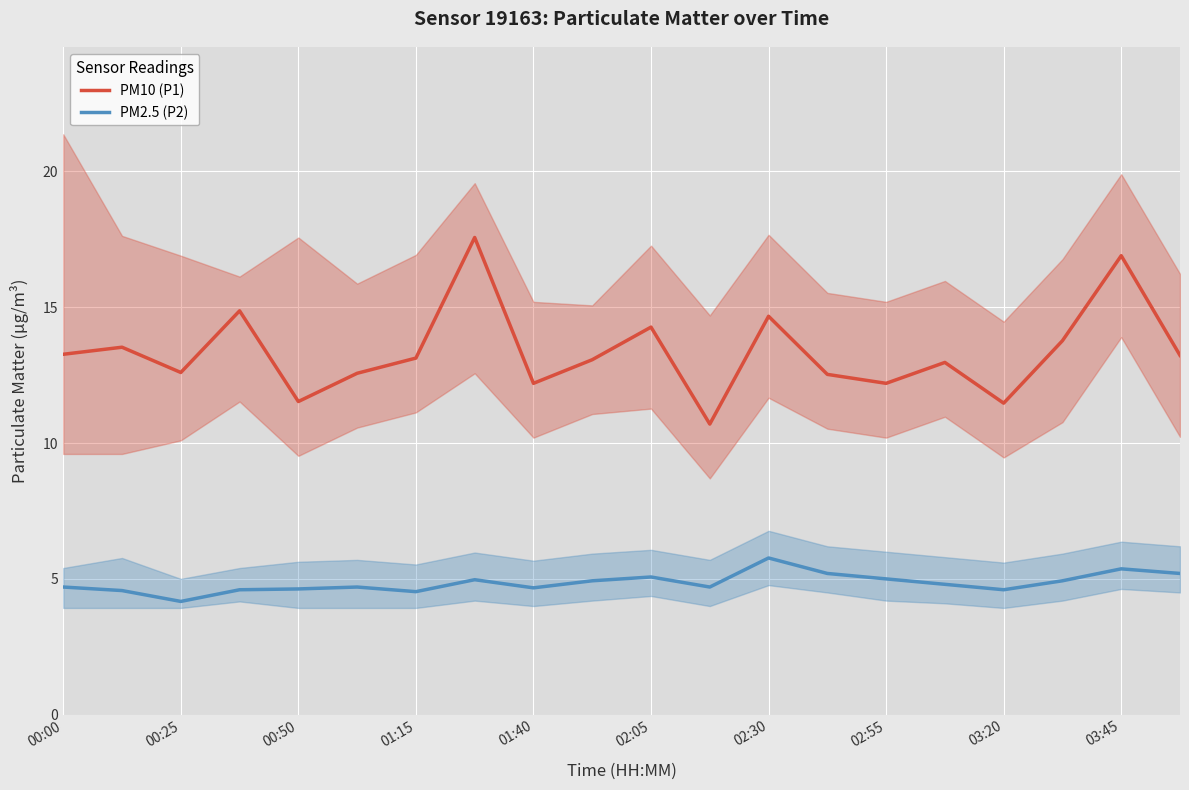

Is the value of PM10 (P1) at 03:45 greater than the value of PM2.5 (P2) at 02:55?

Yes